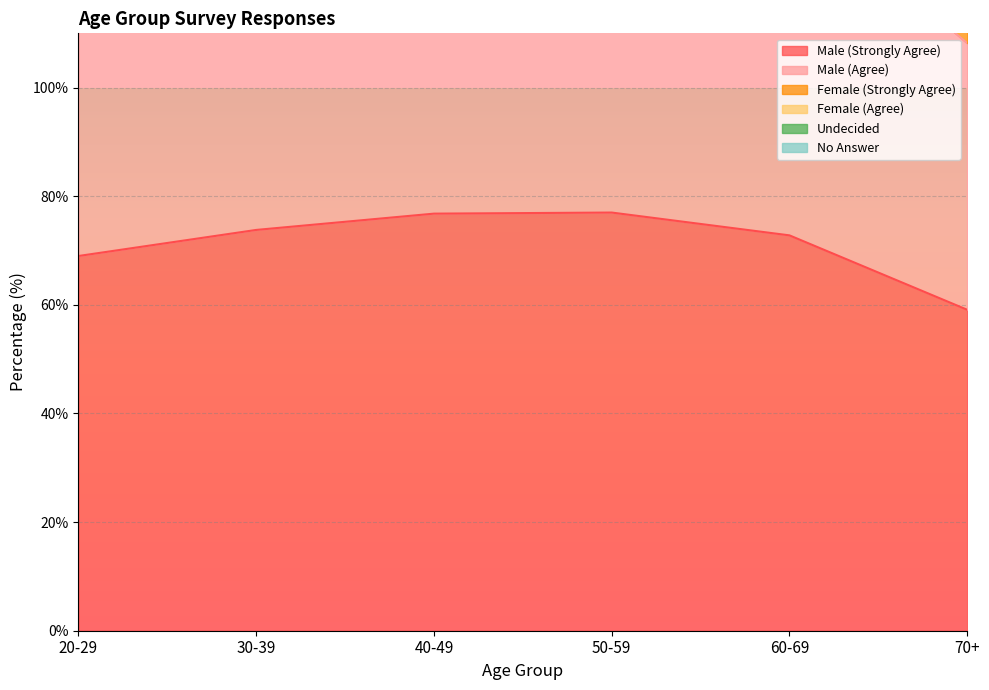

Is it true that Male (Strongly Agree) equals 76.8 at 40-49?

True